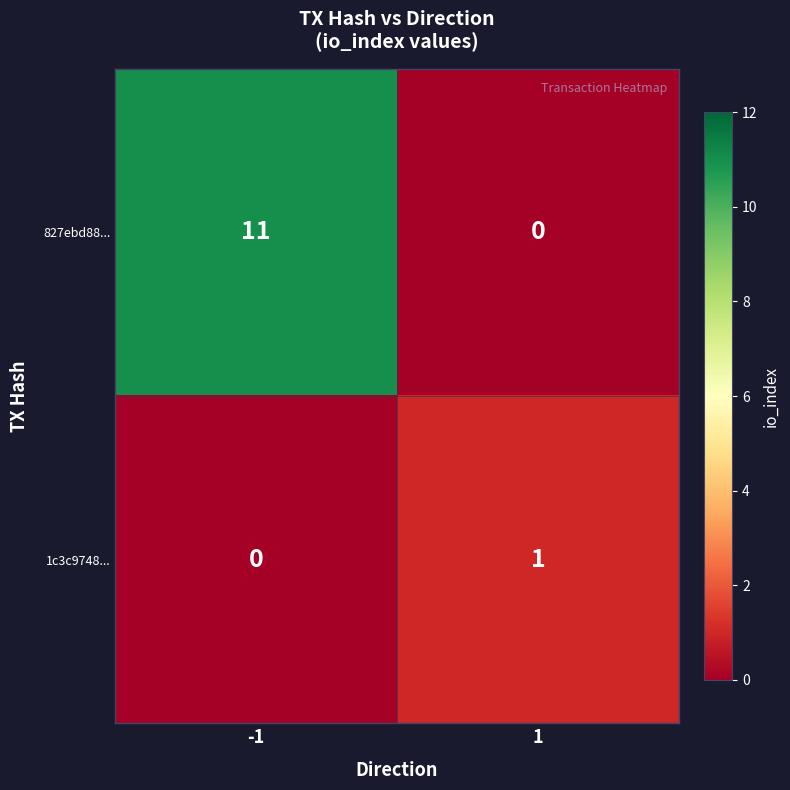

What is the average value of the 827ebd88... series?

6